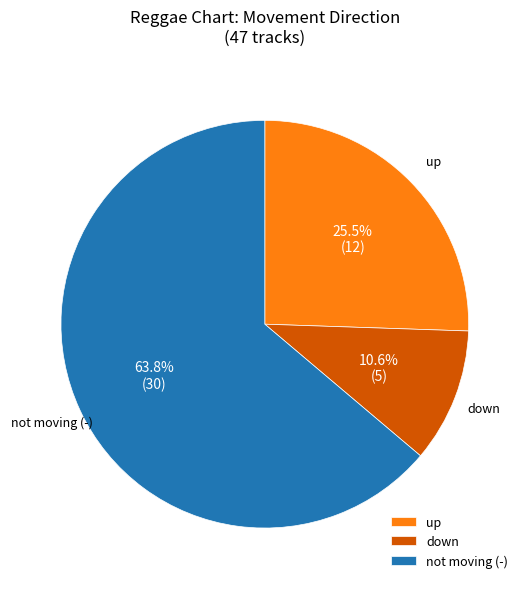

Rank the categories by value from highest to lowest.

not moving (-), up, down